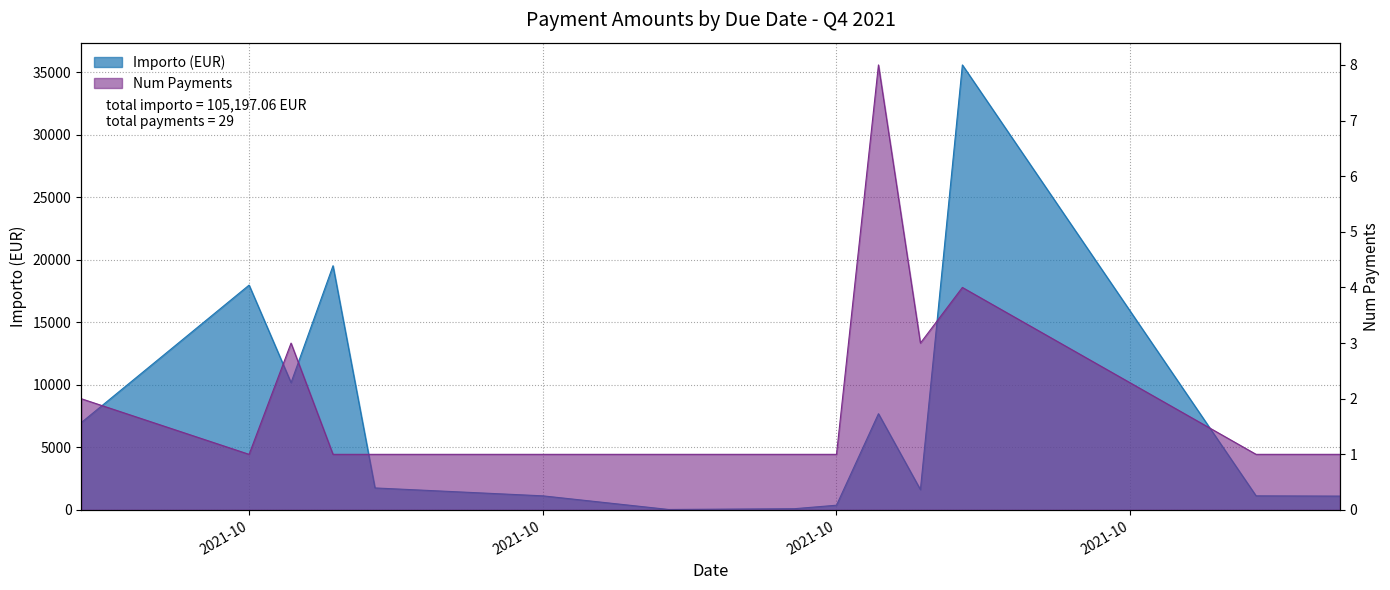

True or false: Importo (EUR) has more than 2 interior local peaks.

True